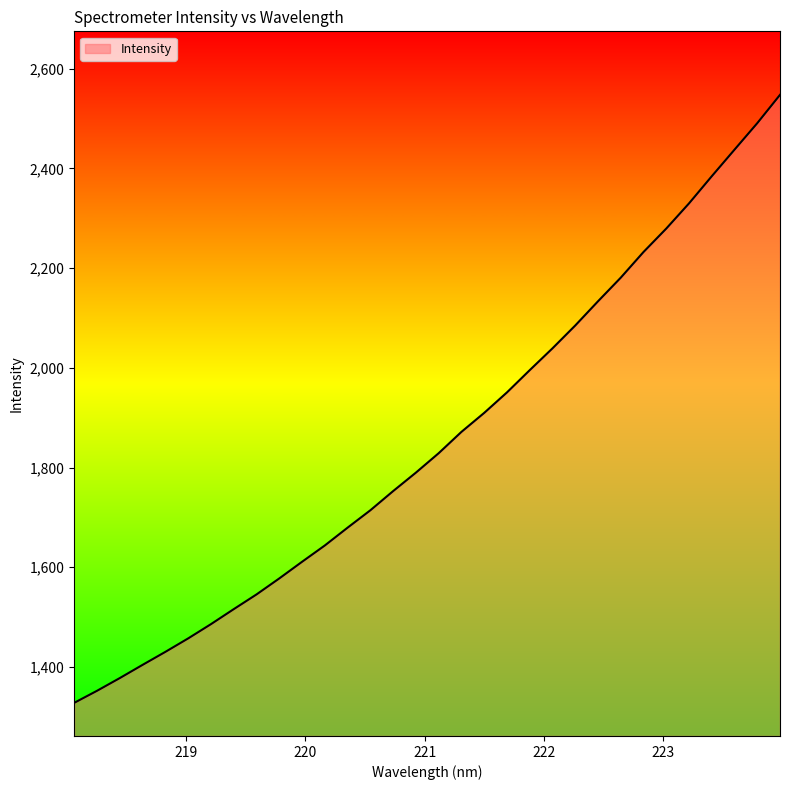

What is the smallest value displayed?

1328.0